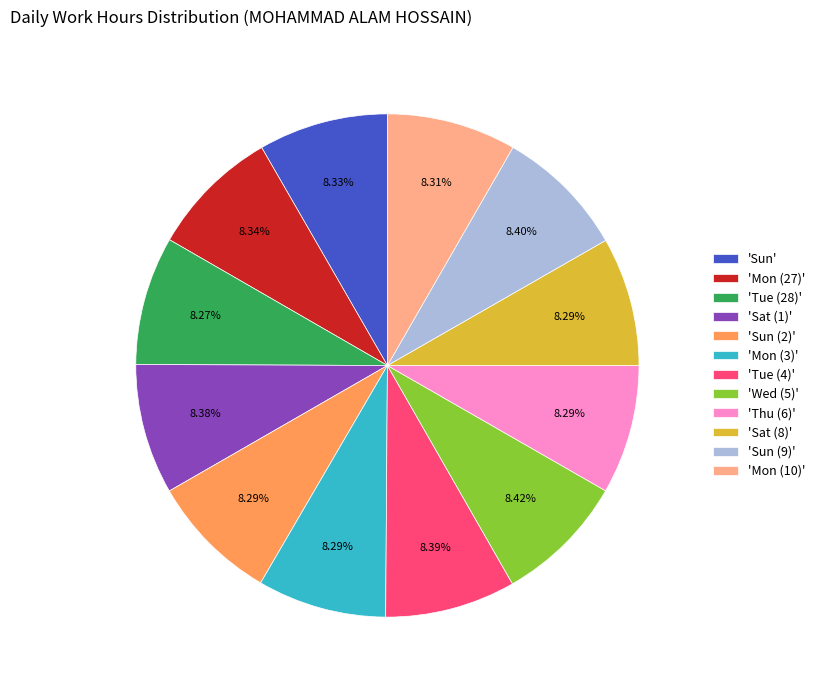

Does any single category account for the majority?

No